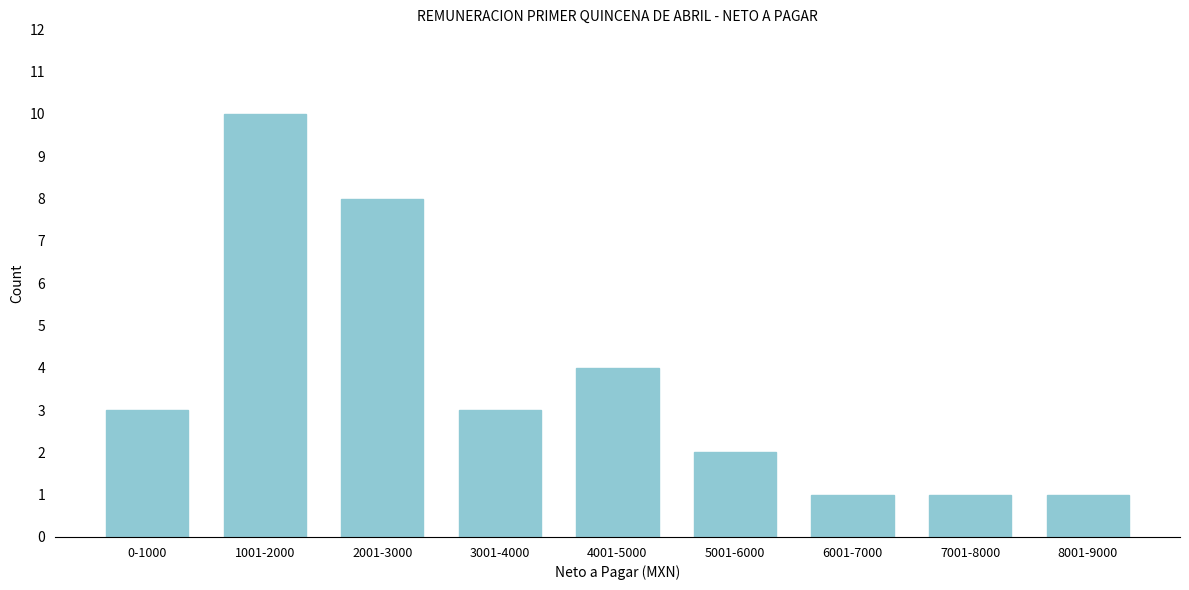

Reading left to right, what are all the values shown in this chart?

0-1000=3	1001-2000=10	2001-3000=8	3001-4000=3	4001-5000=4	5001-6000=2	6001-7000=1	7001-8000=1	8001-9000=1